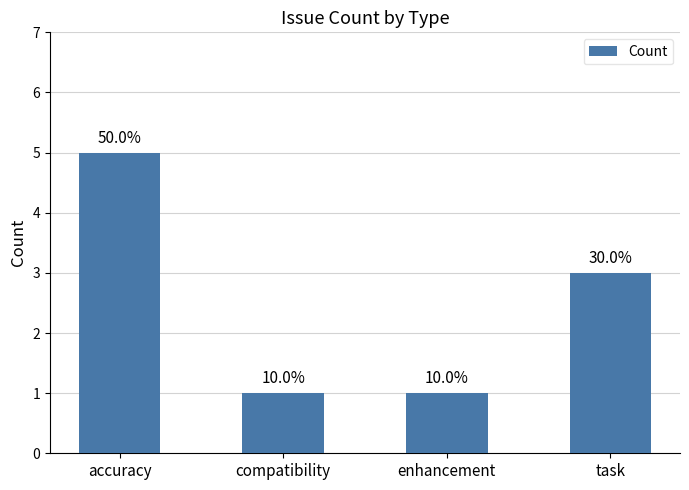

How many bars are there in total?

4